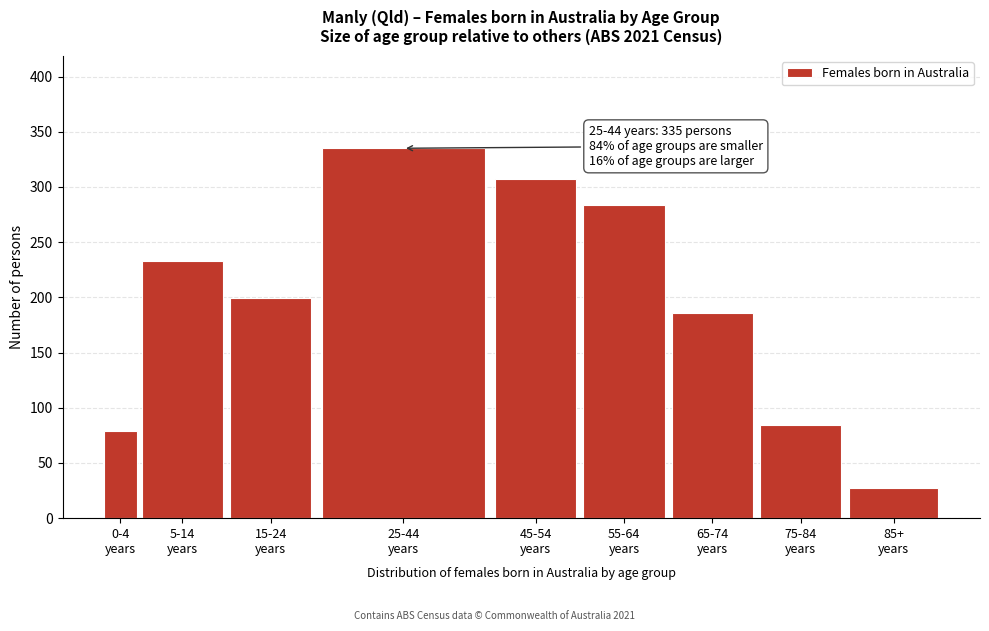

Reading left to right, list all the values displayed in this chart.

79	233	199	335	307	284	186	84	27